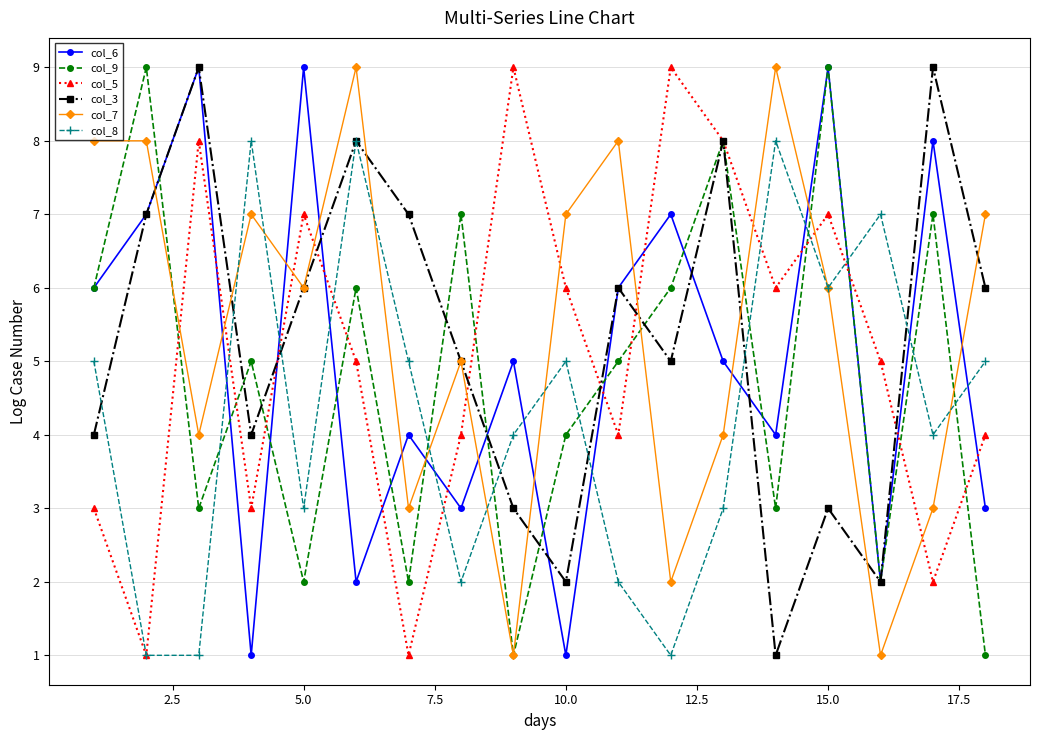

True or false: col_8 and col_9 cross at least once.

True